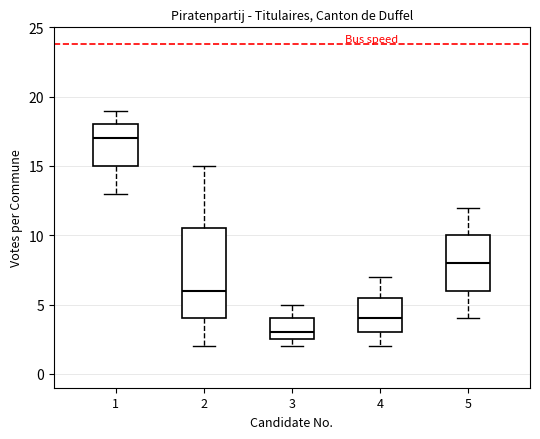

Where does the upper whisker of the box at x = 4 end on the y-axis? The values are not printed on the chart, so give them approximately, as read against the axis.

7.0